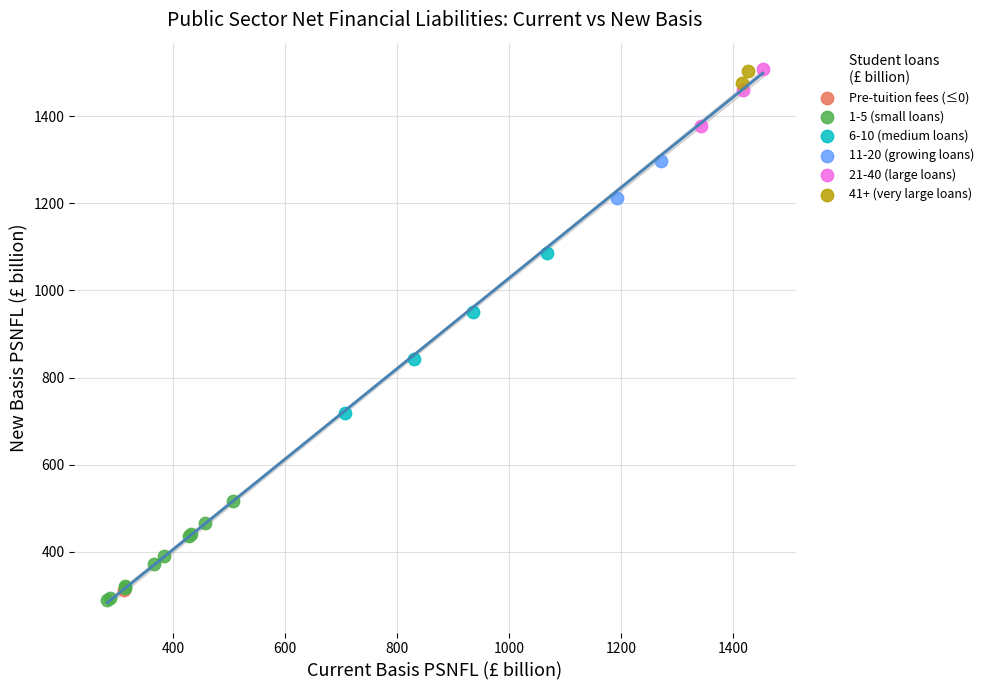

Which series contains the lowest Y value?

1-5 (small loans)